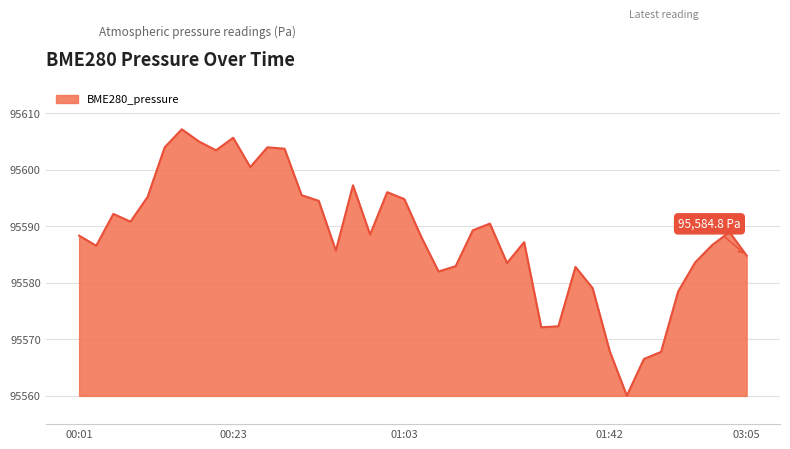

True or false: the data has more than 2 interior local peaks.

True